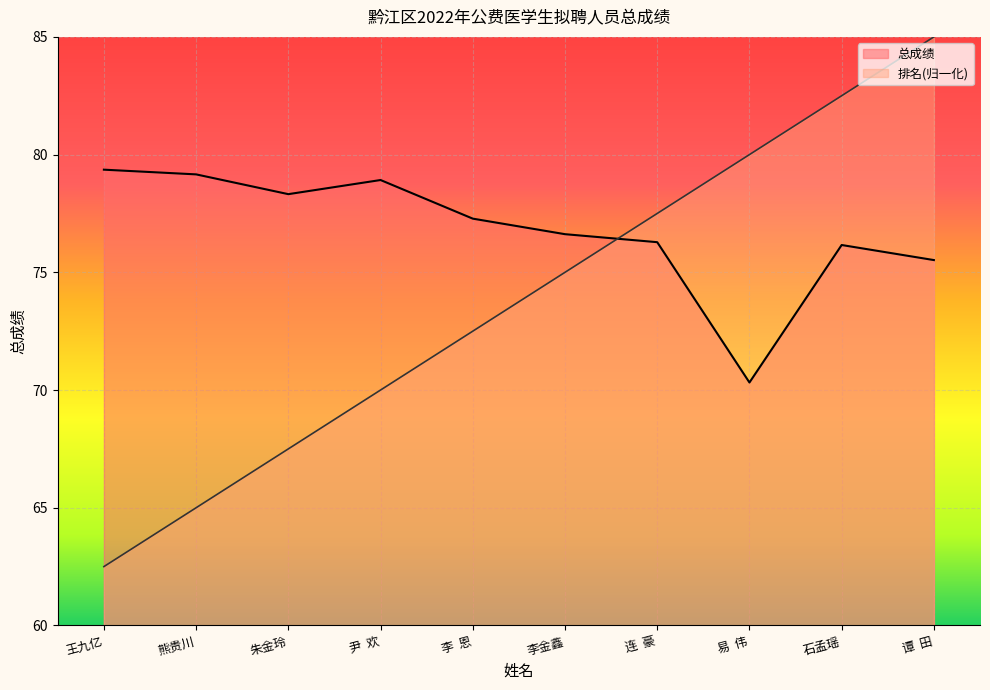

What is the label of the 4th point from the right?

连  豪